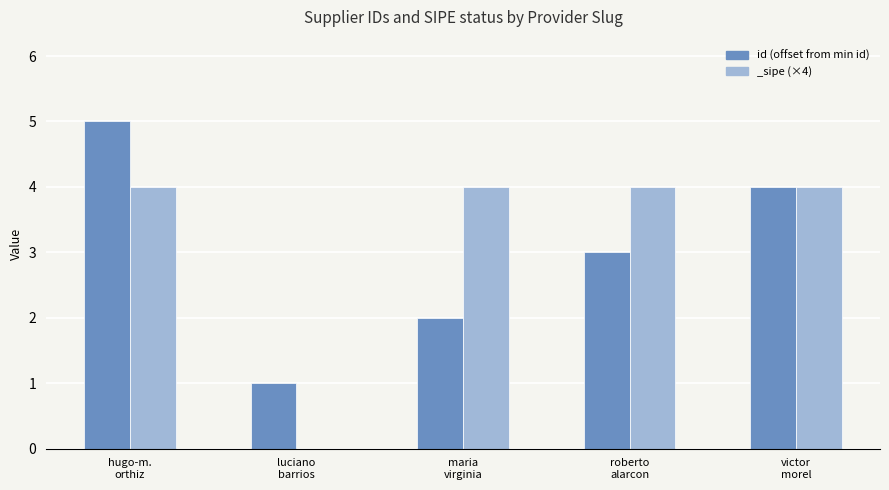

The value at victor
morel is 6. True or false?

False